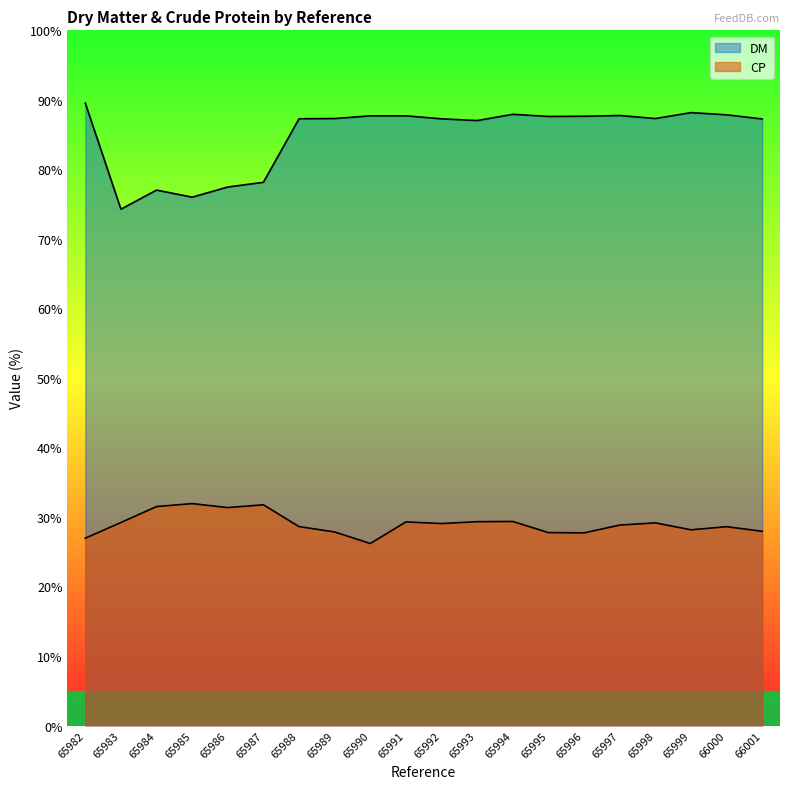

What is the sum of all DM values?

1698.2